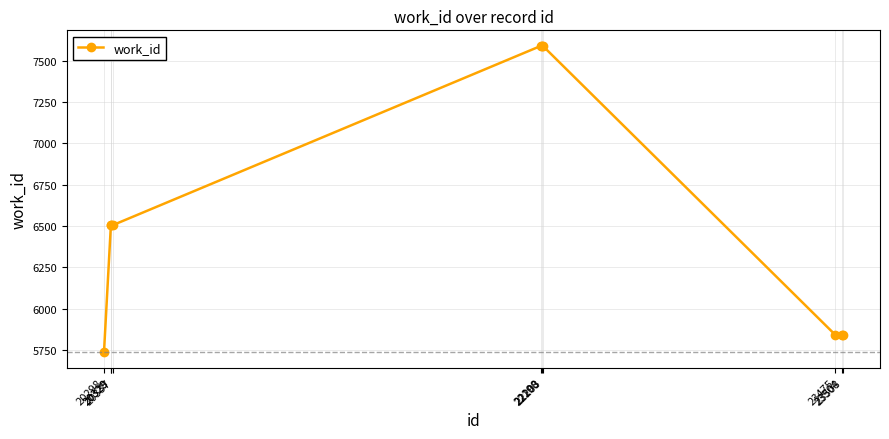

Approximately how many times larger is the value at 23508 compared to 20328?

0.9